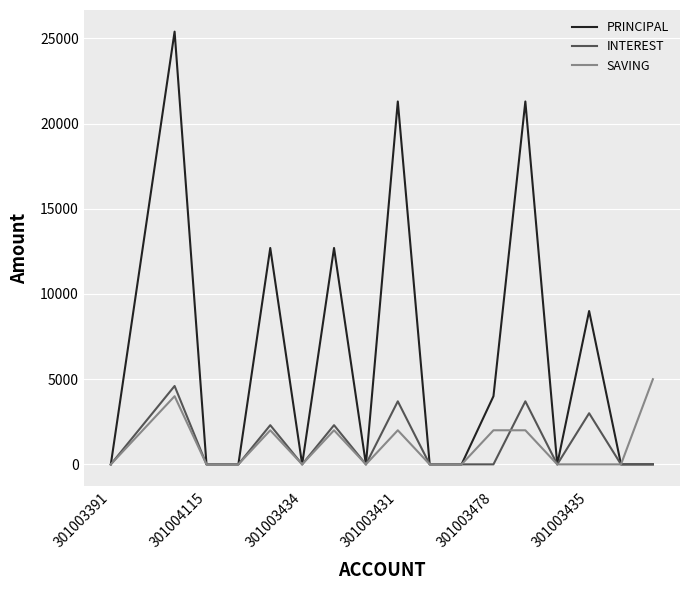

Which series has the largest total across all categories?

PRINCIPAL